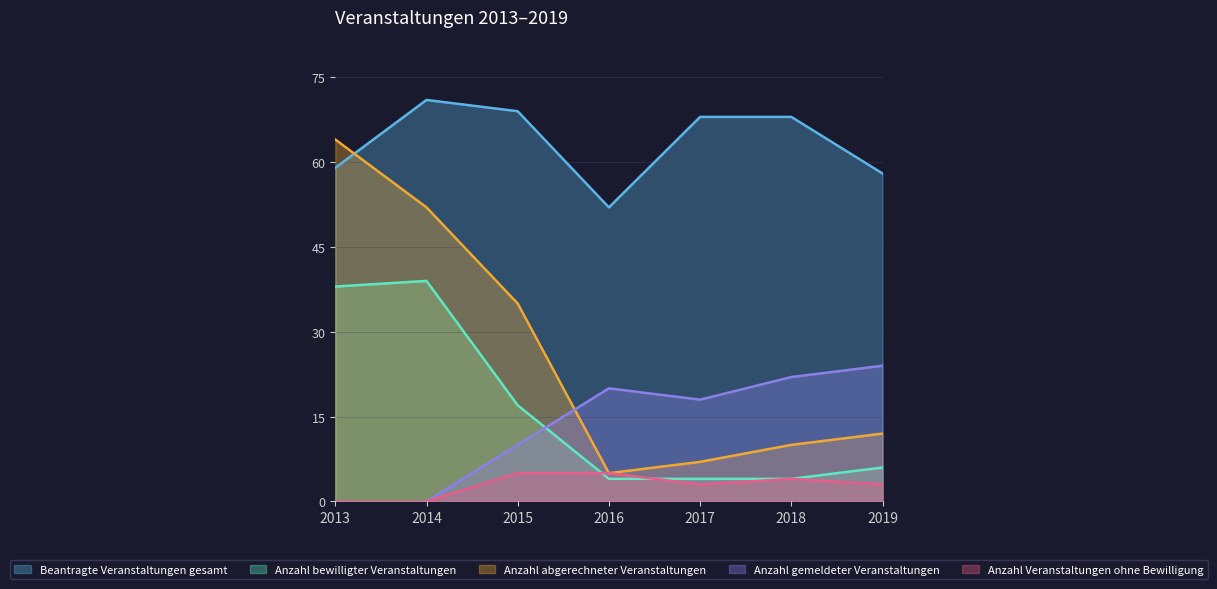

At which category does the chart reach its peak across all series?

2014